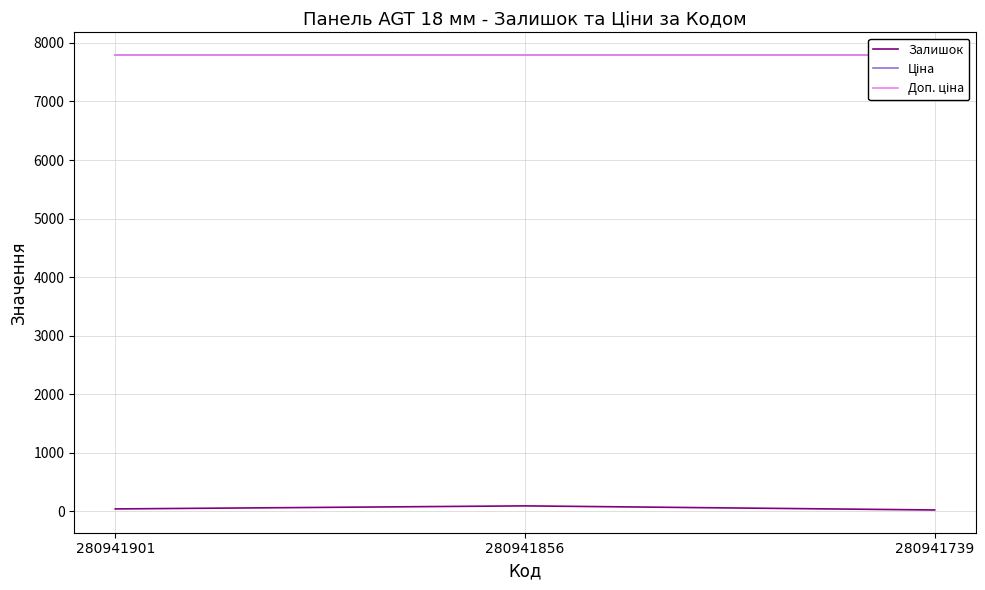

Which category has the lowest value in the Ціна series?

280941901